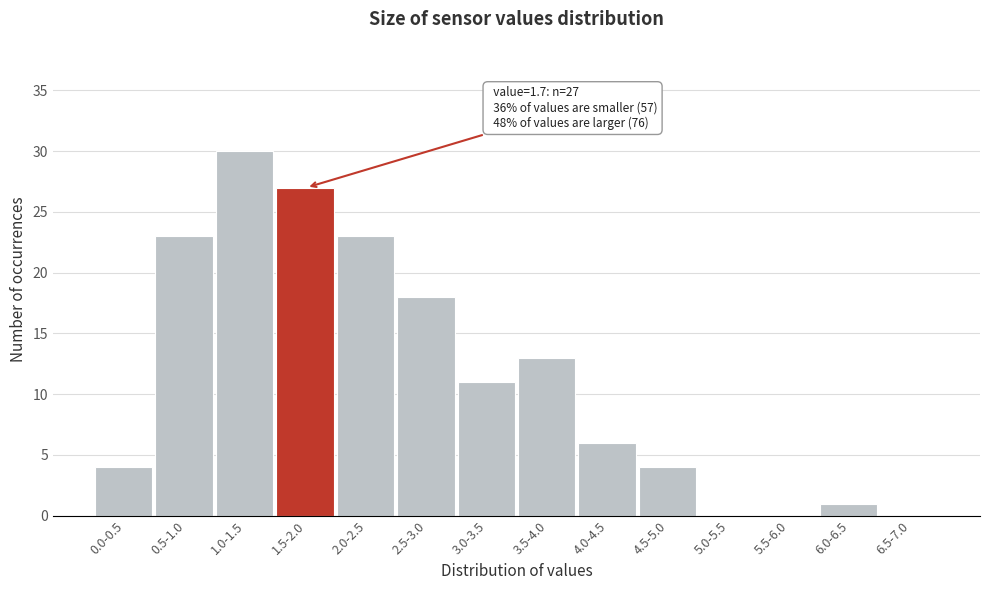

Reading left to right, what are all the values shown in this chart?

0.0-0.5=4	0.5-1.0=23	1.0-1.5=30	1.5-2.0=27	2.0-2.5=23	2.5-3.0=18	3.0-3.5=11	3.5-4.0=13	4.0-4.5=6	4.5-5.0=4	5.0-5.5=0	5.5-6.0=0	6.0-6.5=1	6.5-7.0=0